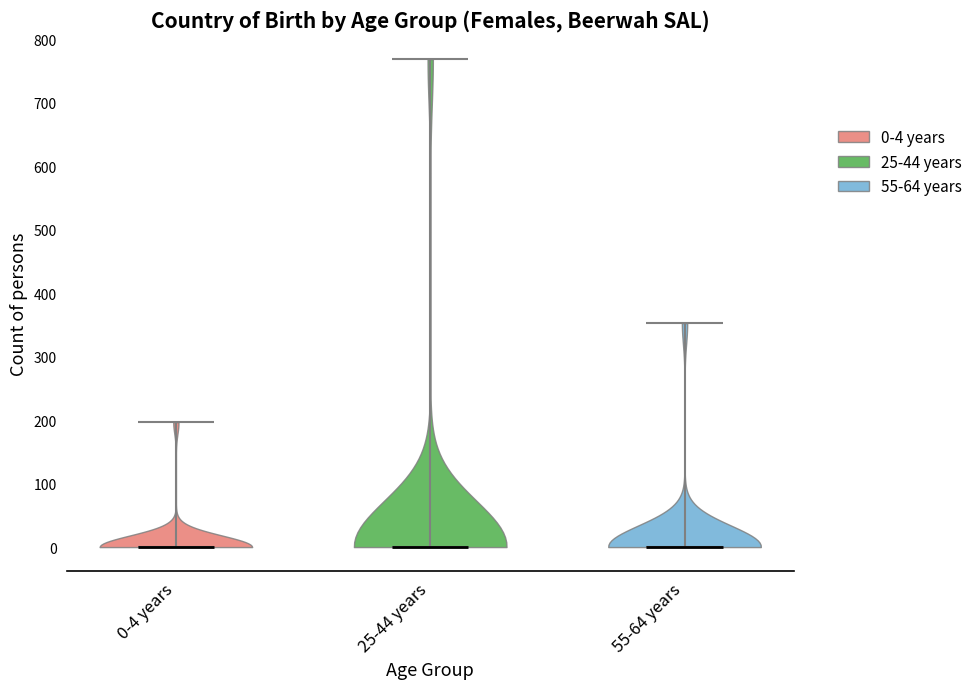

Reading left to right, read every violin against the y-axis: where its median line is, and the lowest and highest points it reaches. The values are not printed on the chart, so give them approximately, as read against the axis.

0-4 years: median line 0, lowest point 0, highest point 200
25-44 years: median line 0, lowest point 0, highest point 770
55-64 years: median line 0, lowest point 0, highest point 350